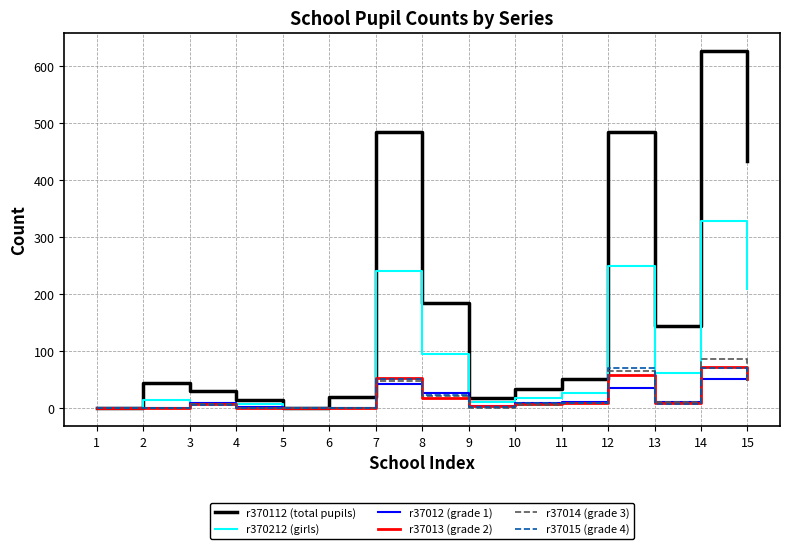

Which series has the largest total across all categories?

r370112 (total pupils)